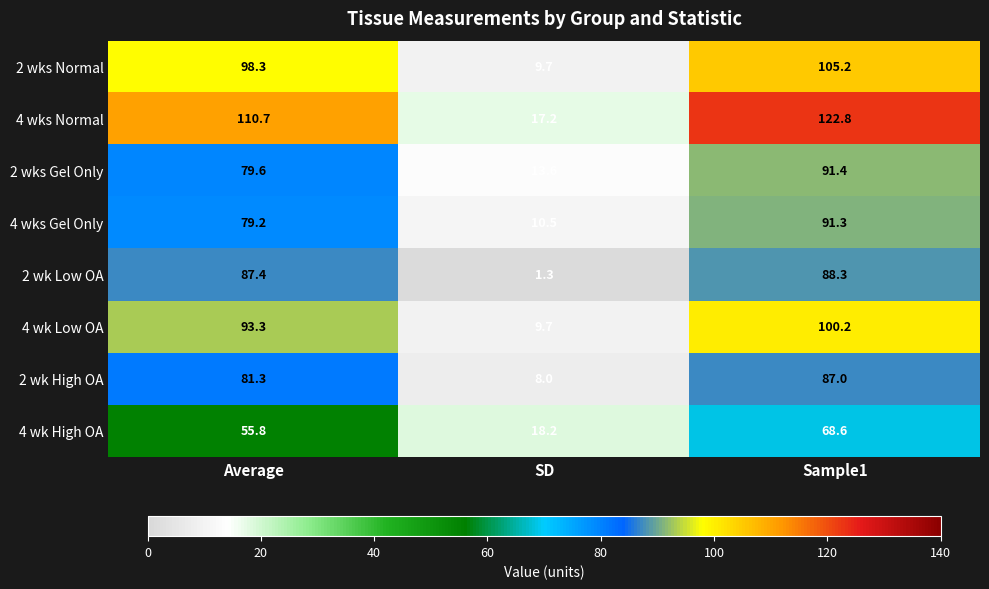

List the labels in order of 4 wk High OA value, smallest first.

SD, Average, Sample1